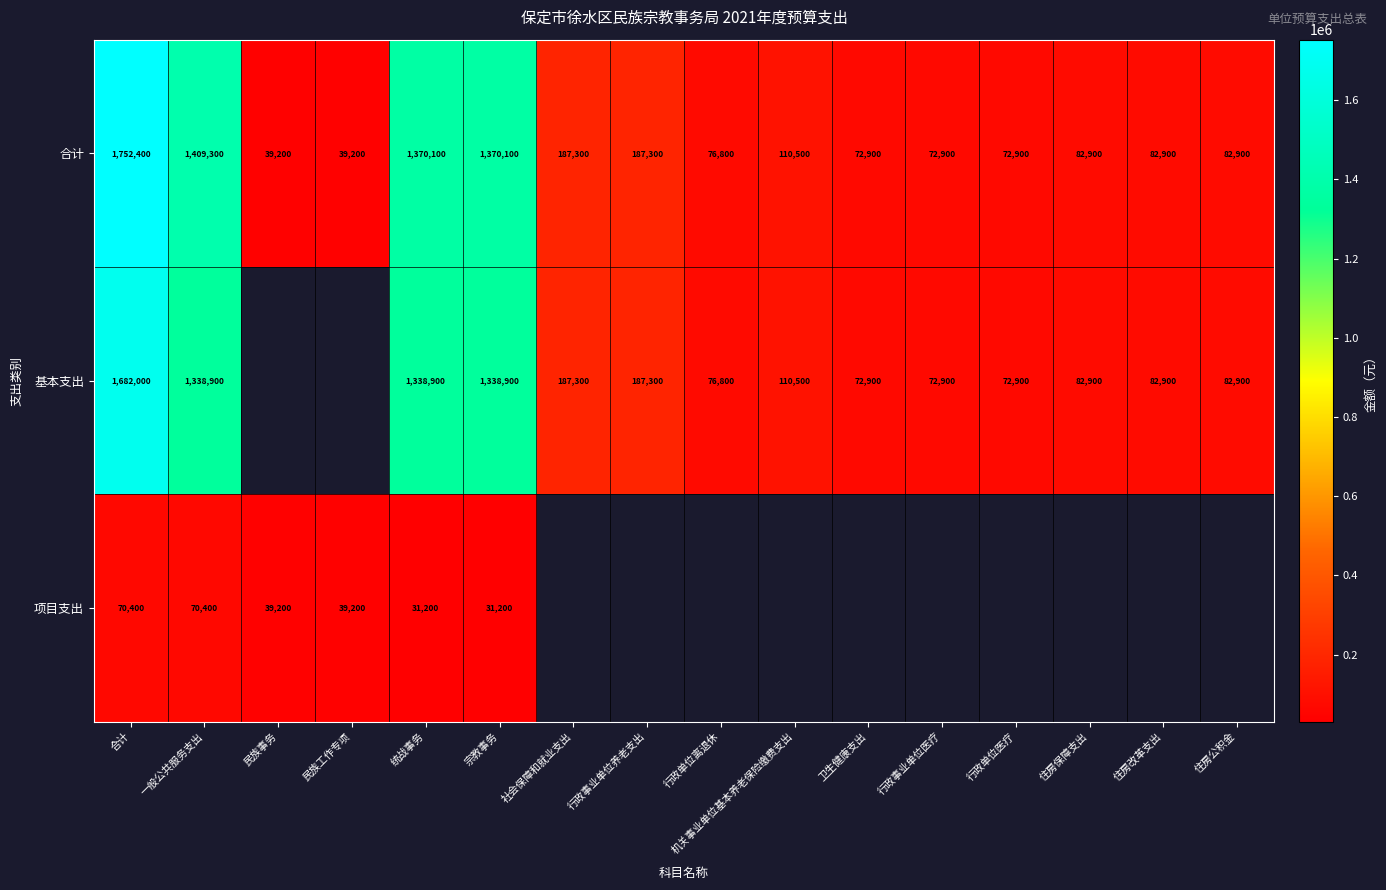

What is the total value across all series at 宗教事务?

2740200